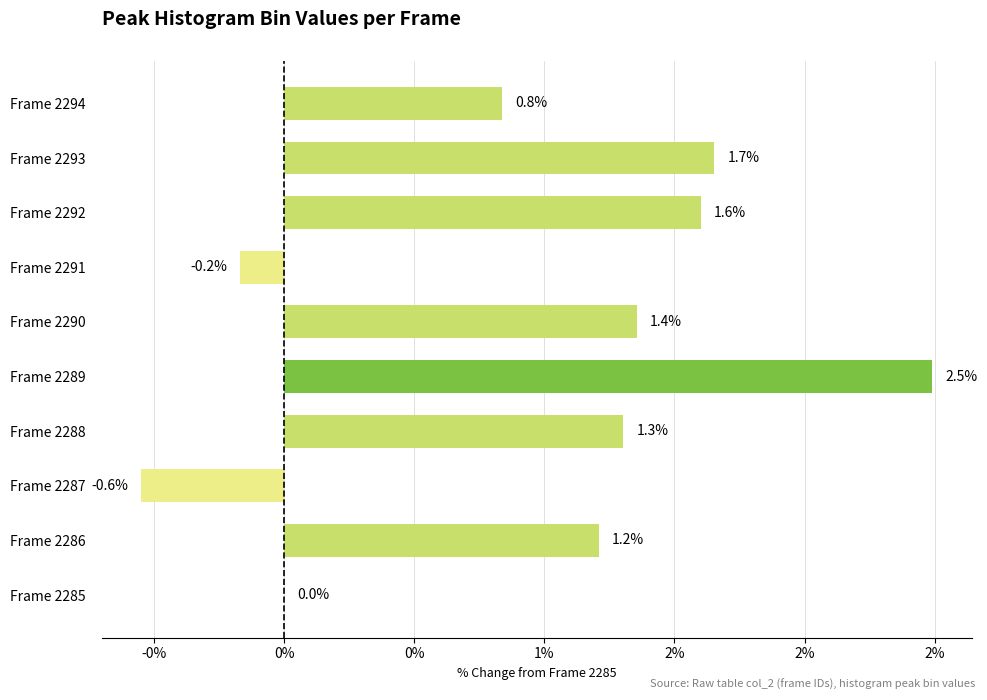

What is the average value?

1.0